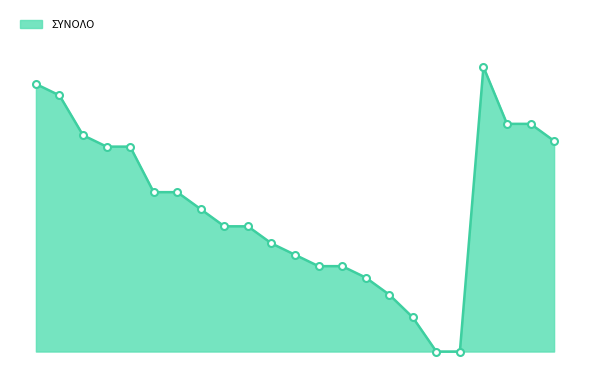

Does the chart display data point markers on the line(s)?

No